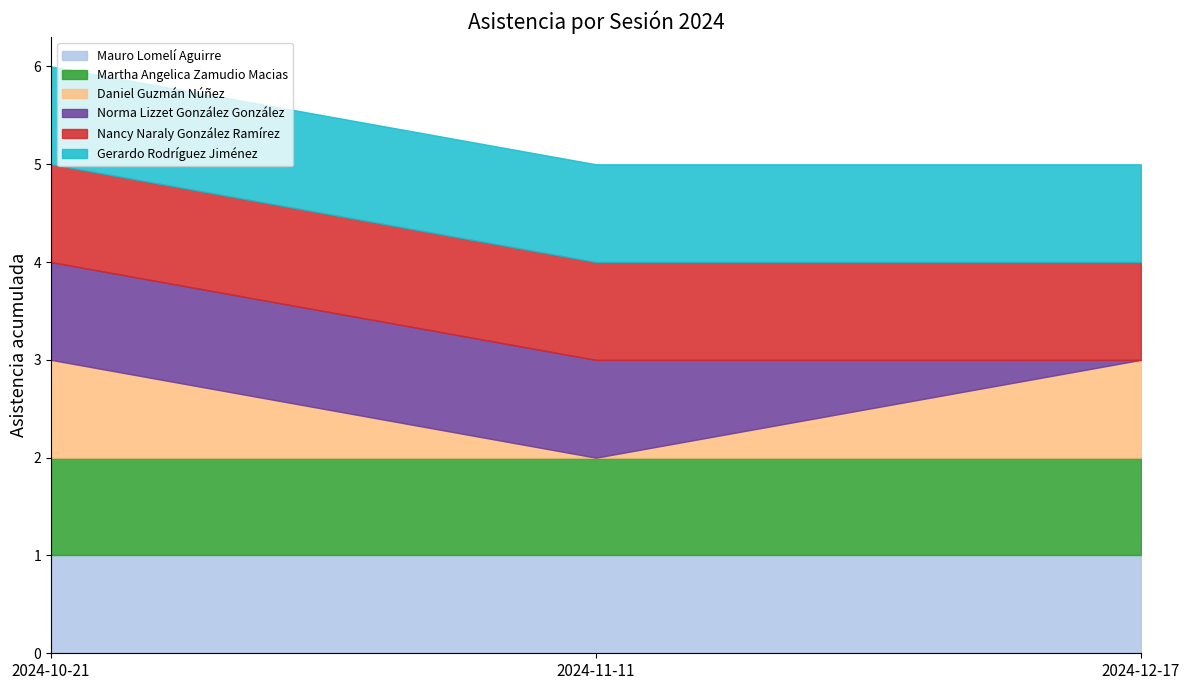

Which series has the largest range (max minus min)?

Daniel Guzmán Núñez